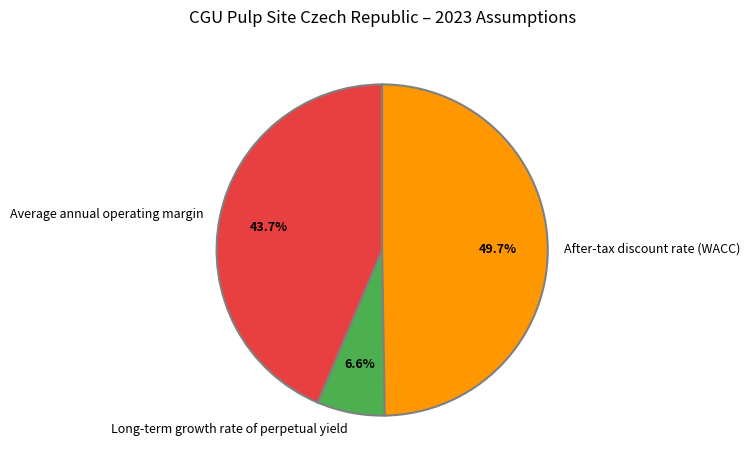

Which has a higher value, Average annual operating margin or Long-term growth rate of perpetual yield?

Average annual operating margin